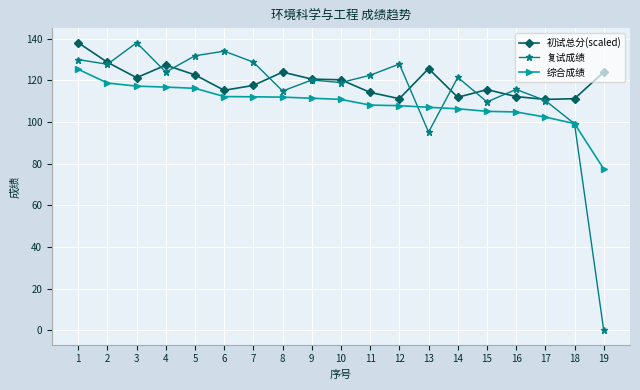

What is the maximum value shown in the chart?

138.1